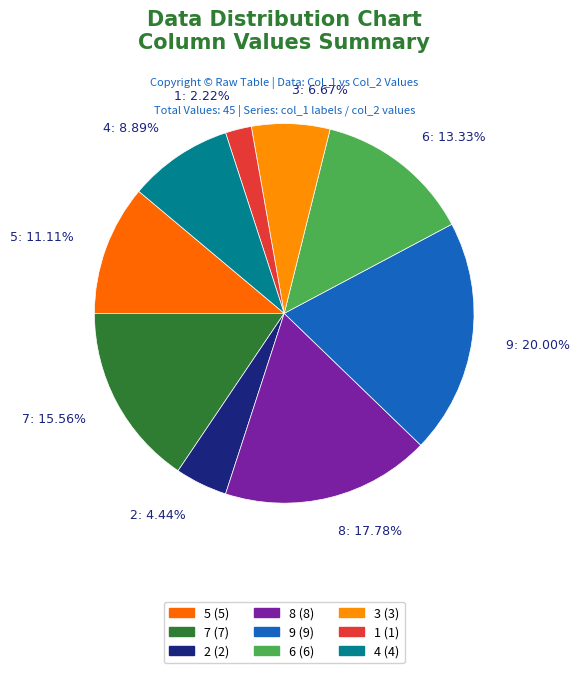

To the nearest percent, what is the difference between the 6 and 3 slice percentages?

7%